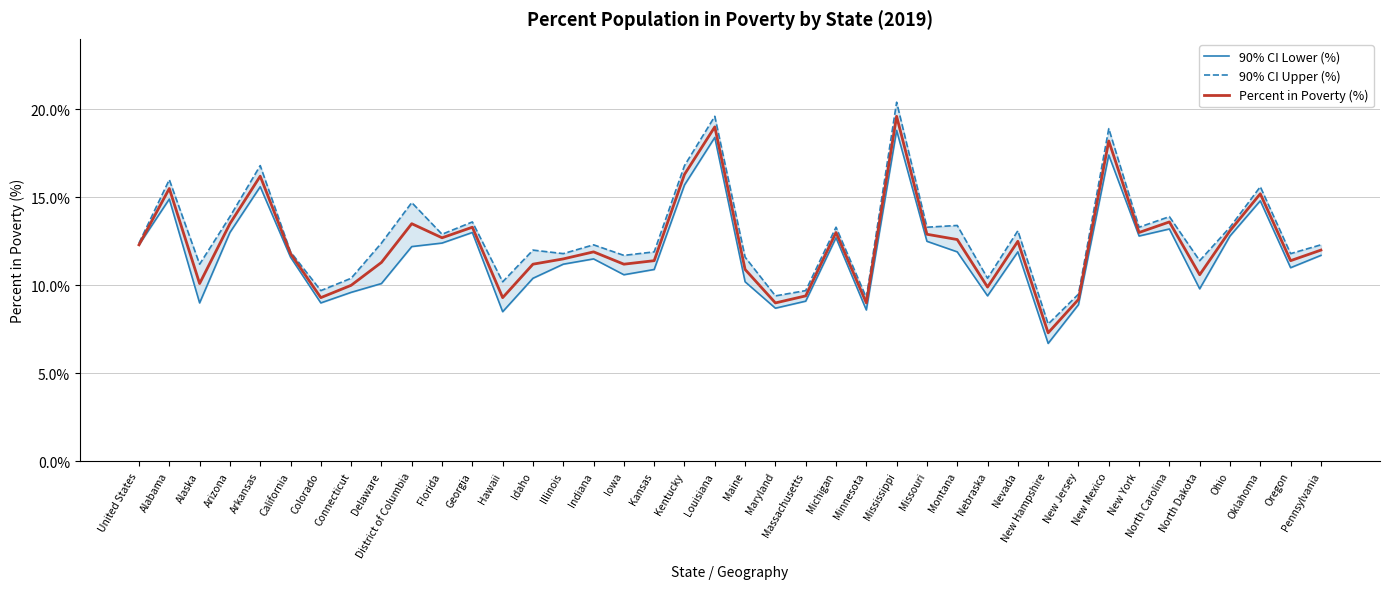

Reading left to right, list all the values displayed in this chart.

90% CI Lower (%): United States=12.3	Alabama=14.9	Alaska=9.0	Arizona=13.0	Arkansas=15.6	California=11.6	Colorado=9.0	Connecticut=9.6	Delaware=10.1	District of Columbia=12.2	Florida=12.4	Georgia=13.0	Hawaii=8.5	Idaho=10.4	Illinois=11.2	Indiana=11.5	Iowa=10.6	Kansas=10.9	Kentucky=15.7	Louisiana=18.4	Maine=10.2	Maryland=8.7	Massachusetts=9.1	Michigan=12.7	Minnesota=8.6	Mississippi=18.8	Missouri=12.5	Montana=11.9	Nebraska=9.4	Nevada=11.9	New Hampshire=6.7	New Jersey=8.9	New Mexico=17.4	New York=12.8	North Carolina=13.2	North Dakota=9.8	Ohio=12.8	Oklahoma=14.8	Oregon=11.0	Pennsylvania=11.7
90% CI Upper (%): United States=12.4	Alabama=16.0	Alaska=11.2	Arizona=13.9	Arkansas=16.8	California=11.9	Colorado=9.7	Connecticut=10.4	Delaware=12.4	District of Columbia=14.7	Florida=12.9	Georgia=13.6	Hawaii=10.2	Idaho=12.0	Illinois=11.8	Indiana=12.3	Iowa=11.7	Kansas=11.9	Kentucky=16.8	Louisiana=19.6	Maine=11.6	Maryland=9.4	Massachusetts=9.7	Michigan=13.3	Minnesota=9.3	Mississippi=20.4	Missouri=13.3	Montana=13.4	Nebraska=10.4	Nevada=13.1	New Hampshire=7.8	New Jersey=9.5	New Mexico=18.9	New York=13.3	North Carolina=13.9	North Dakota=11.4	Ohio=13.3	Oklahoma=15.6	Oregon=11.8	Pennsylvania=12.3
Percent in Poverty (%): United States=12.3	Alabama=15.5	Alaska=10.1	Arizona=13.5	Arkansas=16.2	California=11.8	Colorado=9.3	Connecticut=10.0	Delaware=11.3	District of Columbia=13.5	Florida=12.7	Georgia=13.3	Hawaii=9.3	Idaho=11.2	Illinois=11.5	Indiana=11.9	Iowa=11.2	Kansas=11.4	Kentucky=16.3	Louisiana=19.0	Maine=10.9	Maryland=9.0	Massachusetts=9.4	Michigan=13.0	Minnesota=9.0	Mississippi=19.6	Missouri=12.9	Montana=12.6	Nebraska=9.9	Nevada=12.5	New Hampshire=7.3	New Jersey=9.2	New Mexico=18.2	New York=13.0	North Carolina=13.6	North Dakota=10.6	Ohio=13.1	Oklahoma=15.2	Oregon=11.4	Pennsylvania=12.0